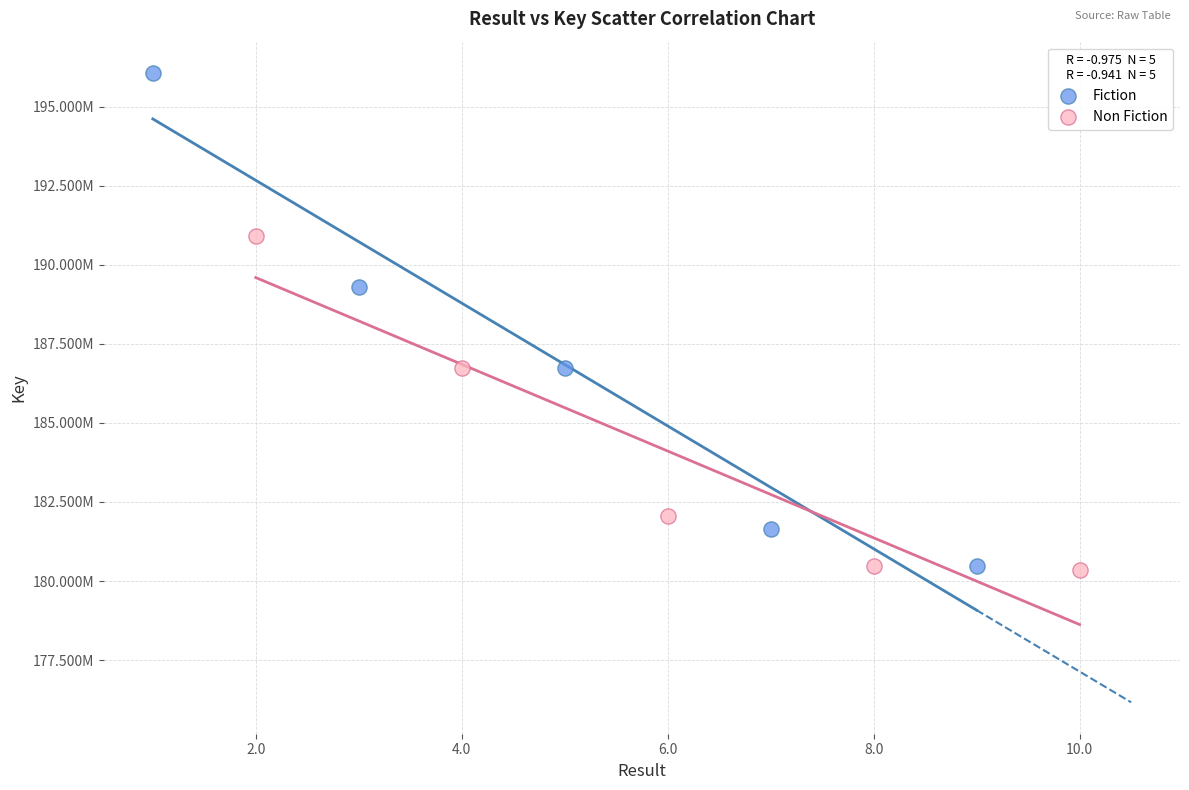

Which series has the largest Y range (max minus min)?

Fiction